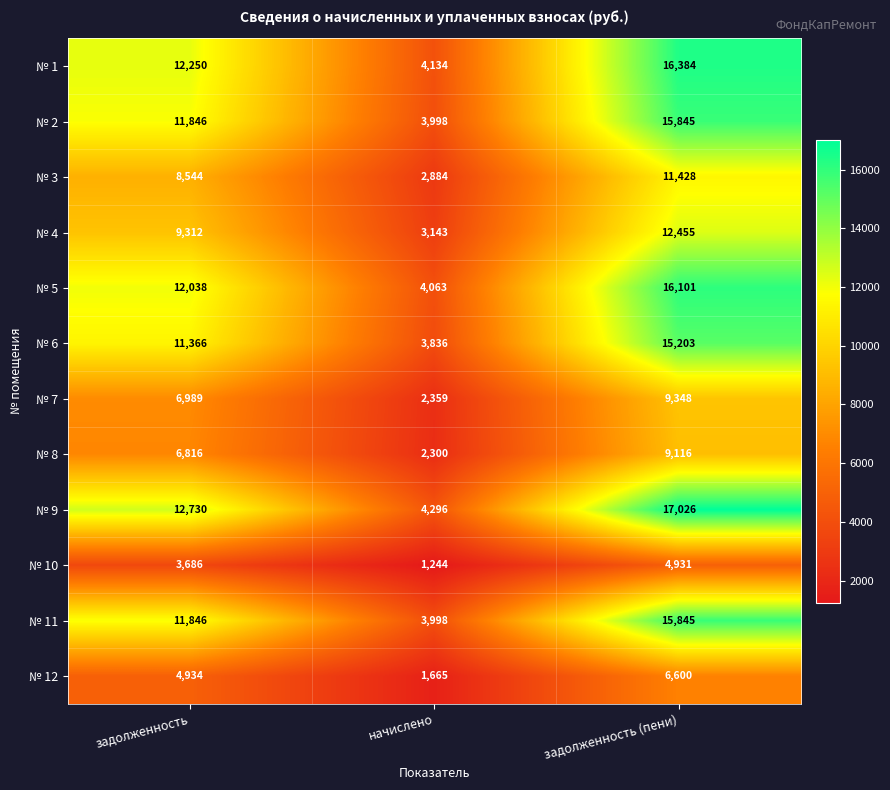

Which series has the largest total across all categories?

№ 9